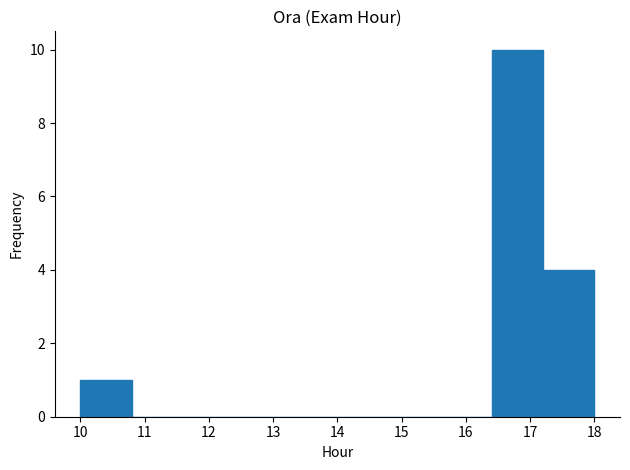

Reading left to right, list every bar in this chart as the range it spans on the x-axis followed by its height. The values are not printed on the chart, so give them approximately, as read against the axis.

10.0 to 10.8: 1
10.8 to 11.6: 0
11.6 to 12.4: 0
12.4 to 13.2: 0
13.2 to 14.0: 0
14.0 to 14.8: 0
14.8 to 15.6: 0
15.6 to 16.4: 0
16.4 to 17.2: 10
17.2 to 18.0: 4